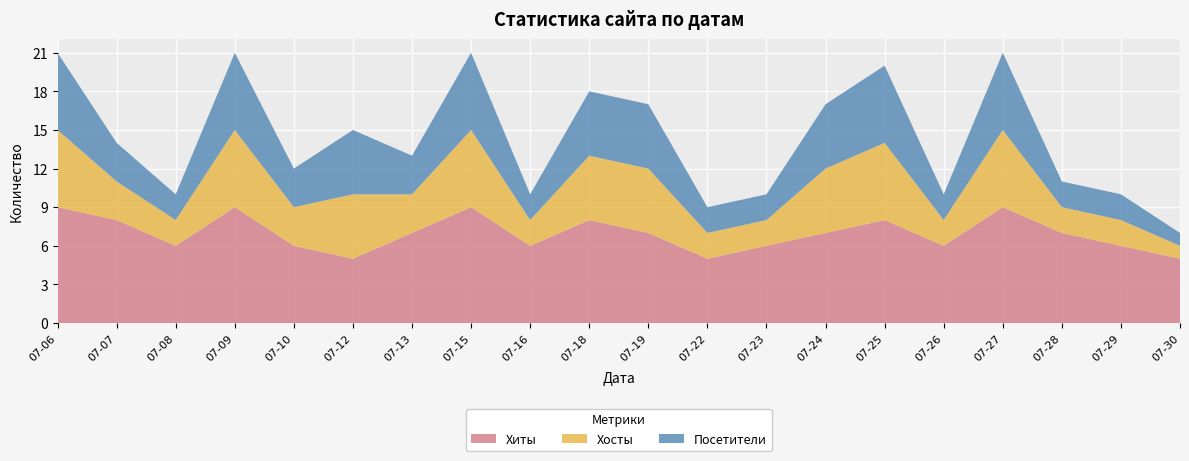

Reading right to left, transcribe all the data shown in this chart.

Хиты: 2017-07-30=5	2017-07-29=6	2017-07-28=7	2017-07-27=9	2017-07-26=6	2017-07-25=8	2017-07-24=7	2017-07-23=6	2017-07-22=5	2017-07-19=7	2017-07-18=8	2017-07-16=6	2017-07-15=9	2017-07-13=7	2017-07-12=5	2017-07-10=6	2017-07-09=9	2017-07-08=6	2017-07-07=8	2017-07-06=9
Хосты: 2017-07-30=1	2017-07-29=2	2017-07-28=2	2017-07-27=6	2017-07-26=2	2017-07-25=6	2017-07-24=5	2017-07-23=2	2017-07-22=2	2017-07-19=5	2017-07-18=5	2017-07-16=2	2017-07-15=6	2017-07-13=3	2017-07-12=5	2017-07-10=3	2017-07-09=6	2017-07-08=2	2017-07-07=3	2017-07-06=6
Посетители: 2017-07-30=1	2017-07-29=2	2017-07-28=2	2017-07-27=6	2017-07-26=2	2017-07-25=6	2017-07-24=5	2017-07-23=2	2017-07-22=2	2017-07-19=5	2017-07-18=5	2017-07-16=2	2017-07-15=6	2017-07-13=3	2017-07-12=5	2017-07-10=3	2017-07-09=6	2017-07-08=2	2017-07-07=3	2017-07-06=6